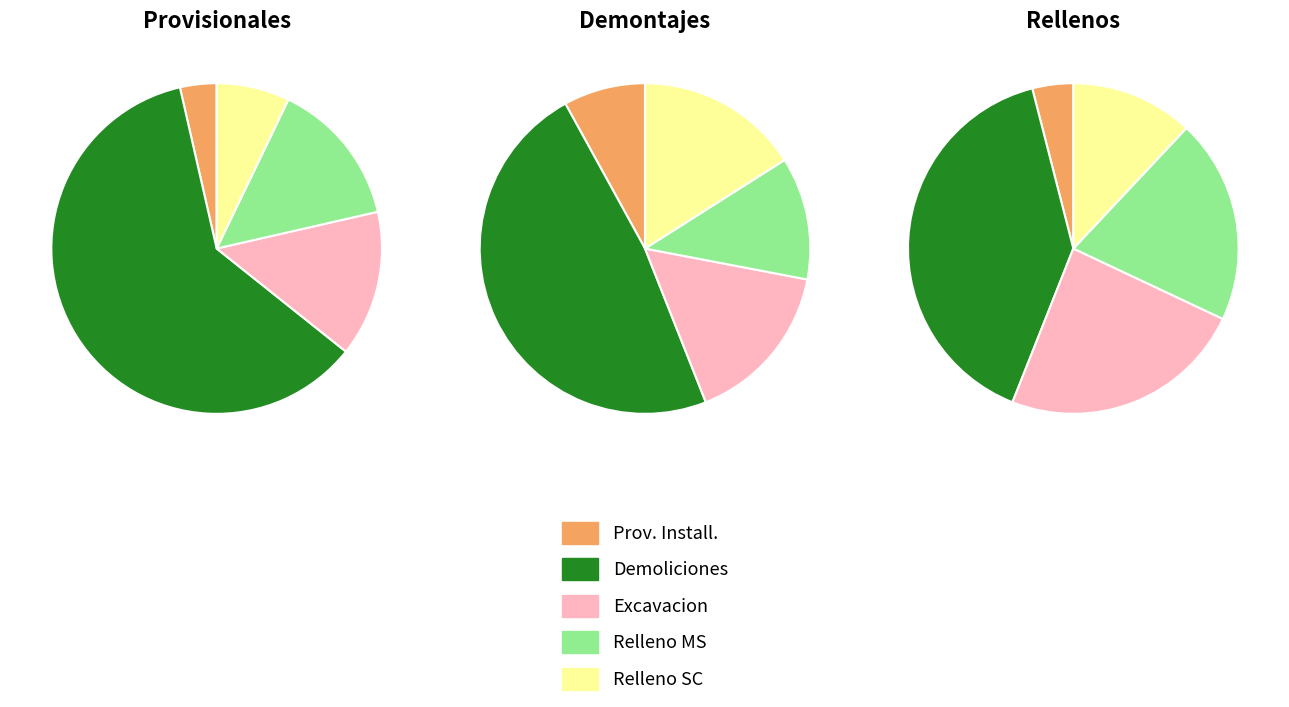

Between RELLENOS COMPACTADOS MATERIAL SELECTO and DEMONTAJES Y DEMOLICIONES, which is larger?

DEMONTAJES Y DEMOLICIONES